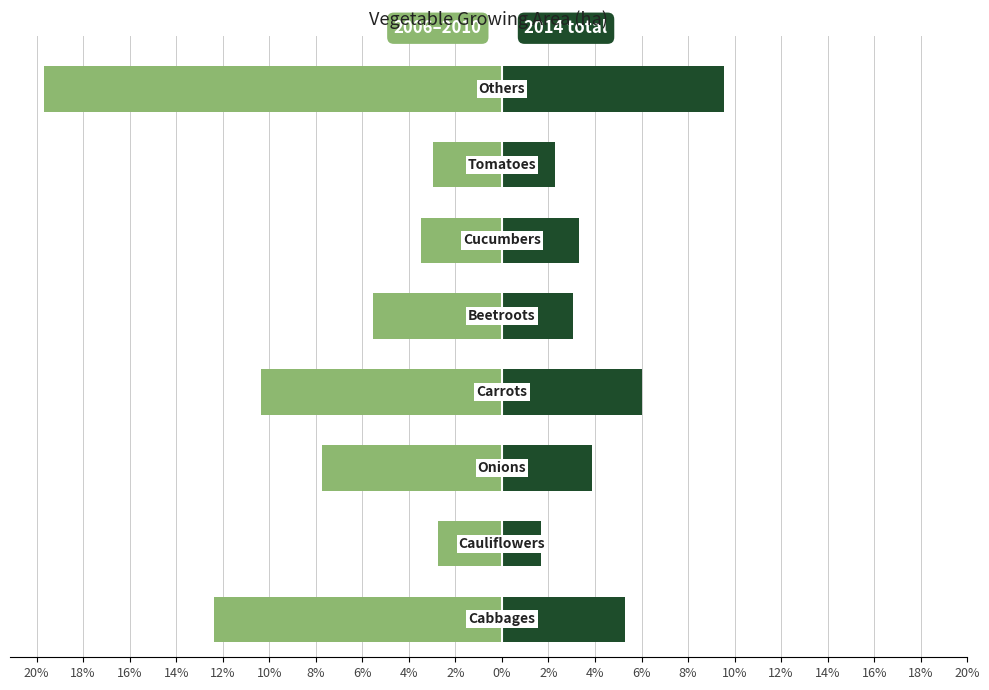

True or false: the data shows 4.8 at 10%.

False